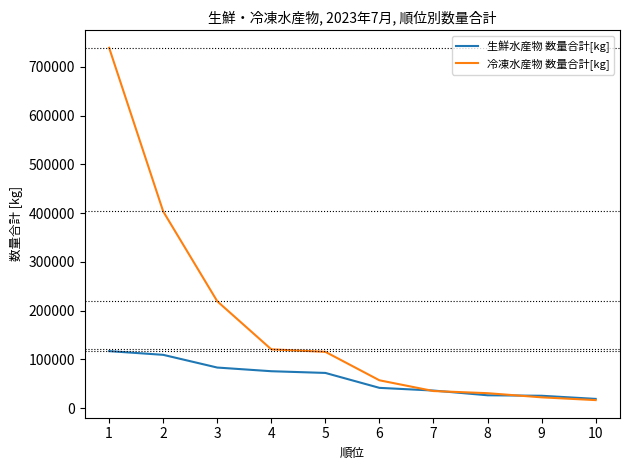

Rank the series by their average value, from highest to lowest.

冷凍水産物 数量合計[kg], 生鮮水産物 数量合計[kg]